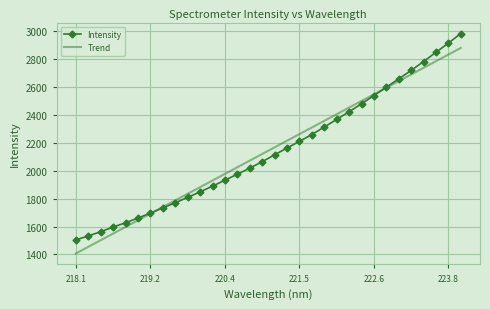

Which series has the largest range (max minus min)?

Intensity